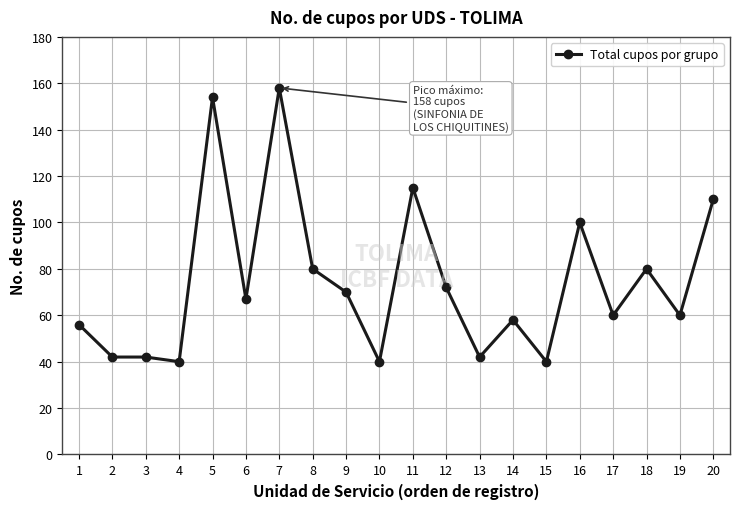

What is the value of the 10th point from the left?

40